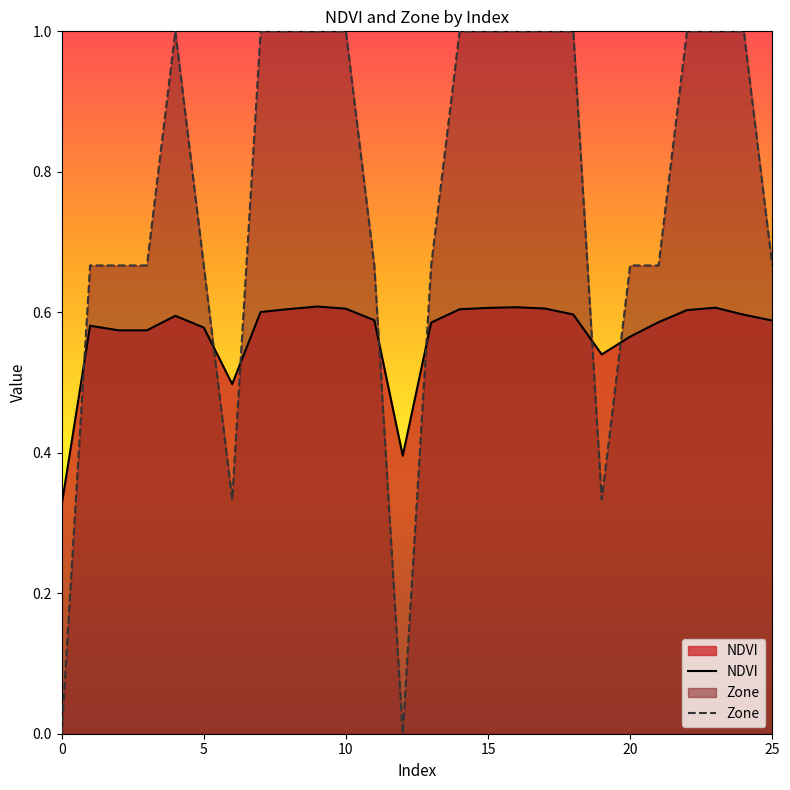

Does the chart have visible grid lines?

No